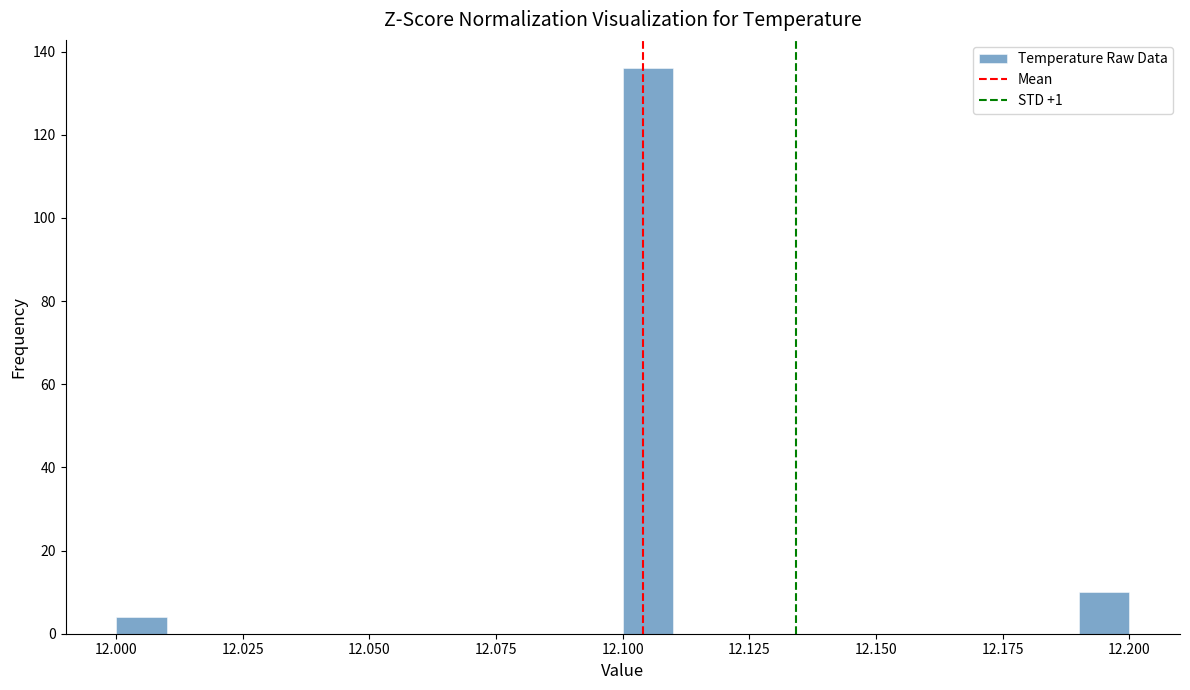

Read against the x-axis, roughly where is the centre of the tallest bar?

12.105